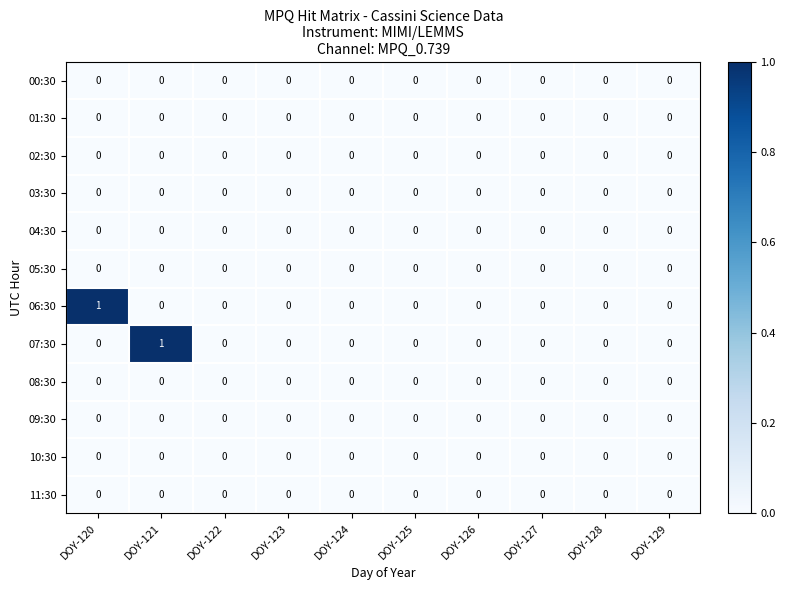

Which series changed the most between DOY-120 and DOY-122?

06:30